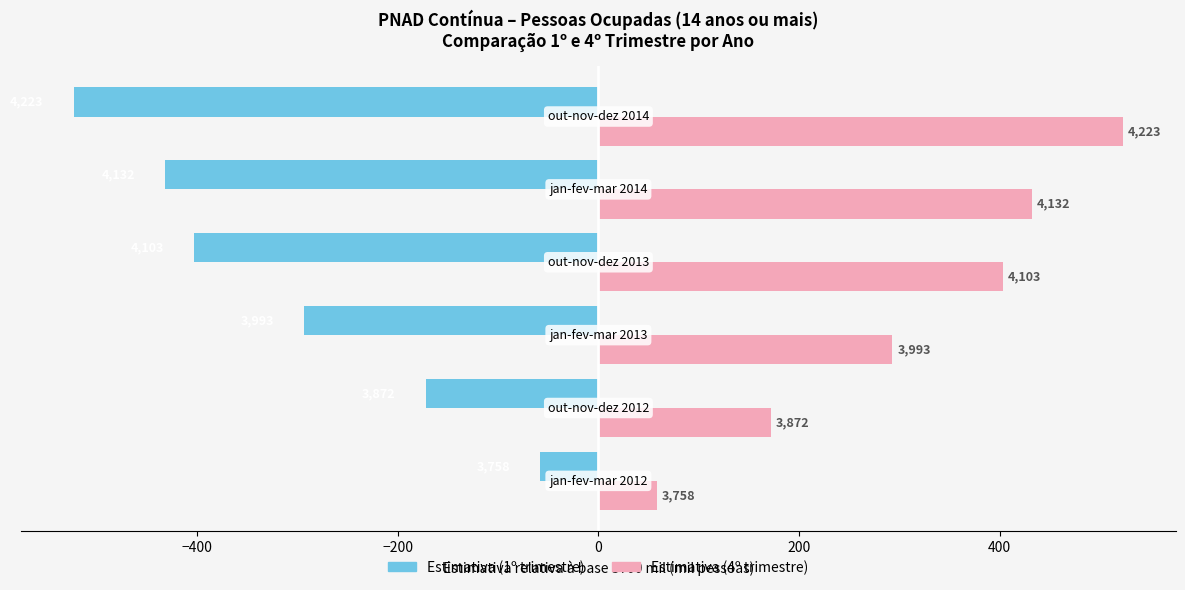

What are all the series names shown in the legend?

Estimativa (1º trimestre), Estimativa (4º trimestre)